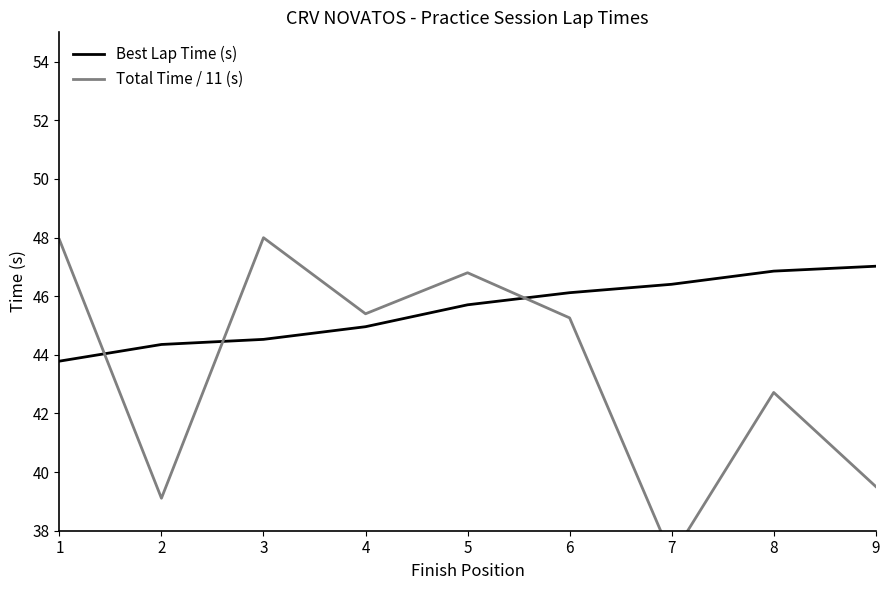

How many interior local valleys does the Total Time / 11 (s) series have?

3